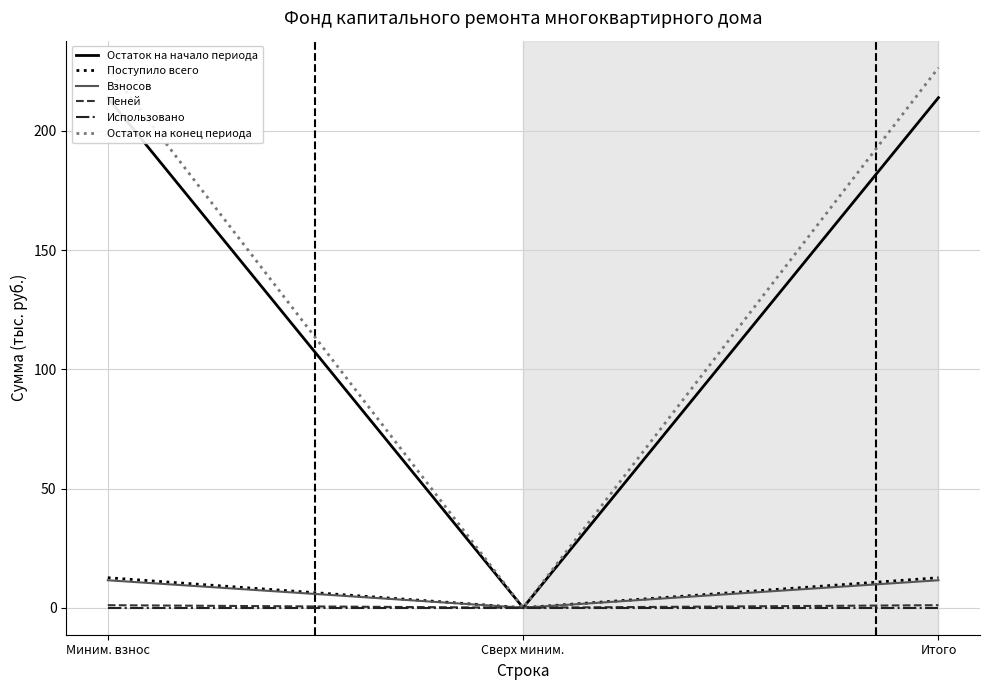

What is the label of the 3rd point from the right?

Миним. взнос